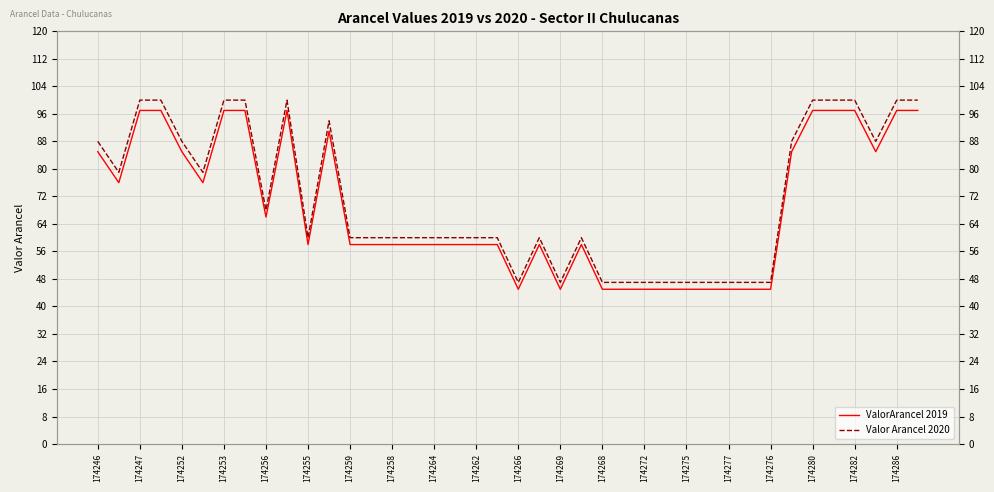

Which series changed the most between 174258 and 174275?

ValorArancel 2019